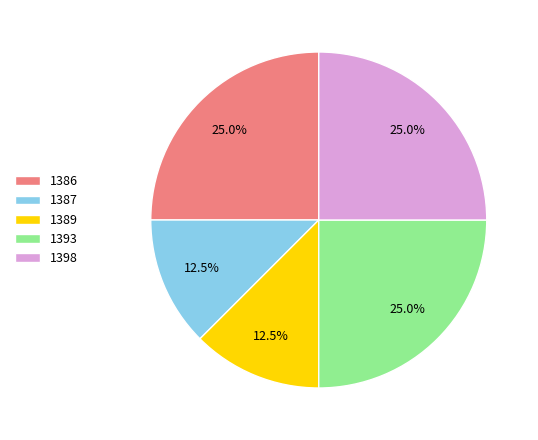

Count the number of slices in the pie.

5